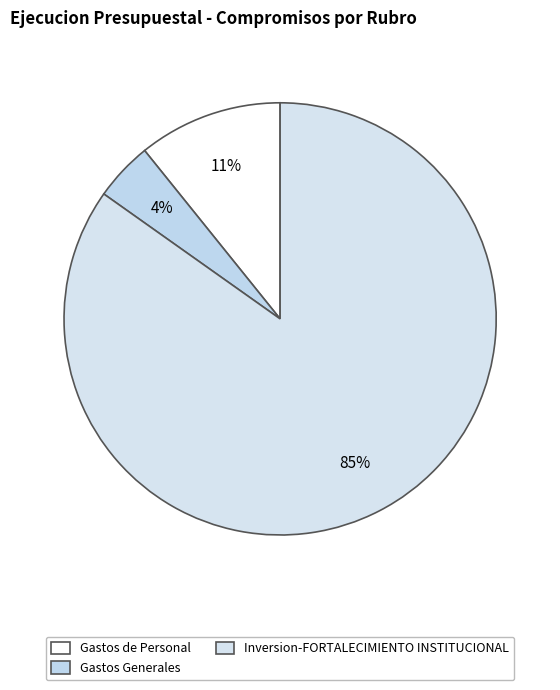

How many segments does this pie chart have?

3